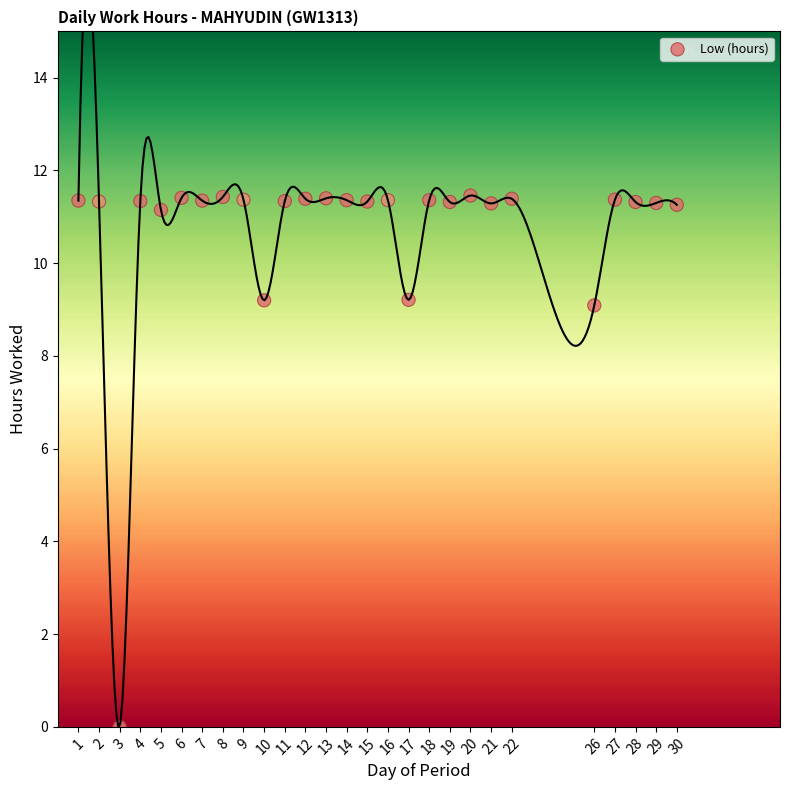

What is the range of Y values (max minus min)?

11.5